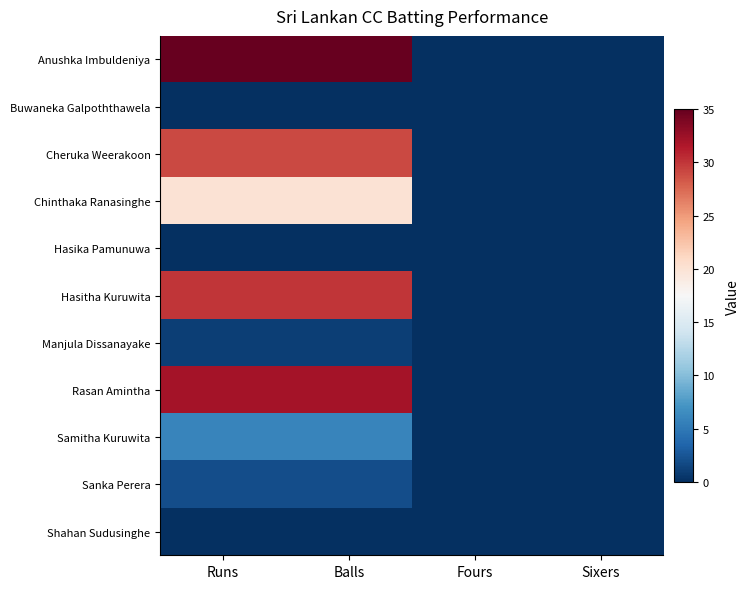

Count the number of data series in this chart.

11